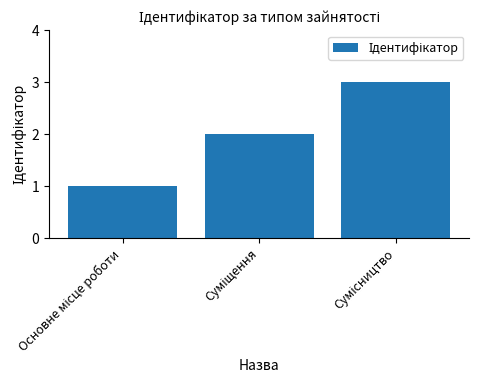

What is the sum of all values?

6